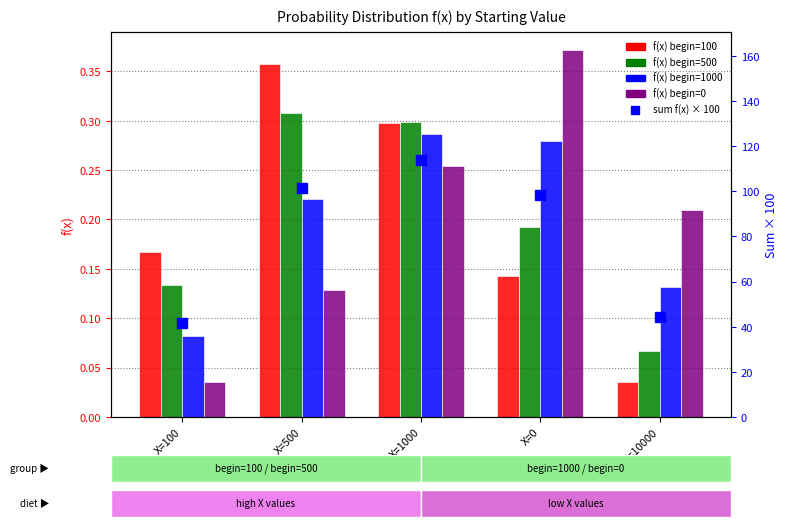

What is the highest value of the f(x) begin=0 series?

0.4